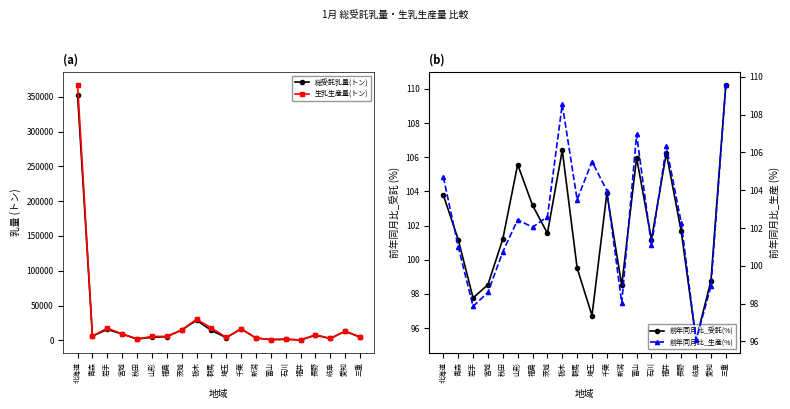

How many data points in 前年同月比_受託(%) are less than 101?

7